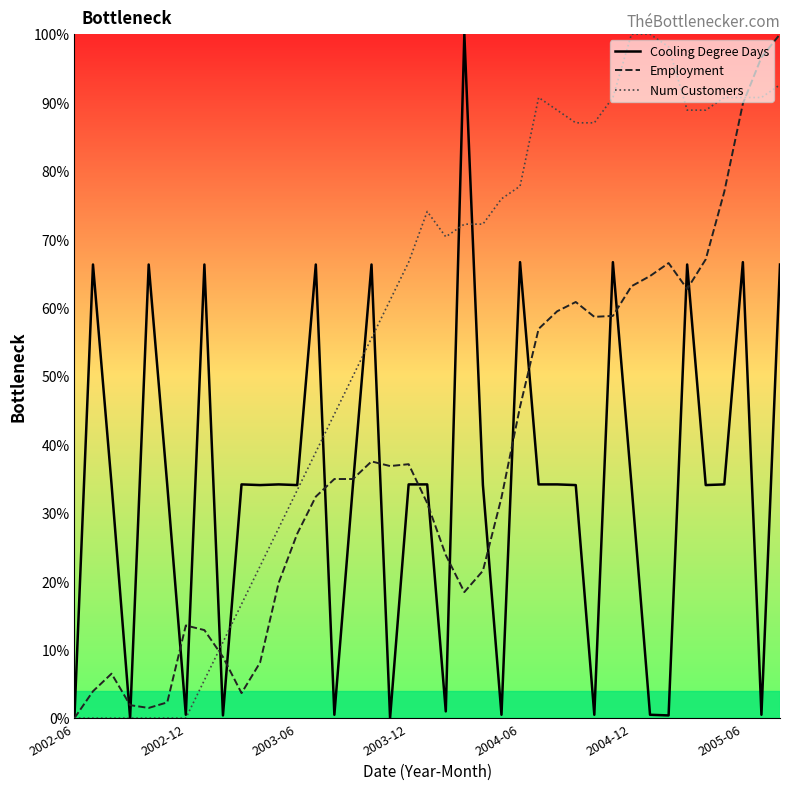

Is it true that Cooling Degree Days equals 111.2 at 2005-06?

False